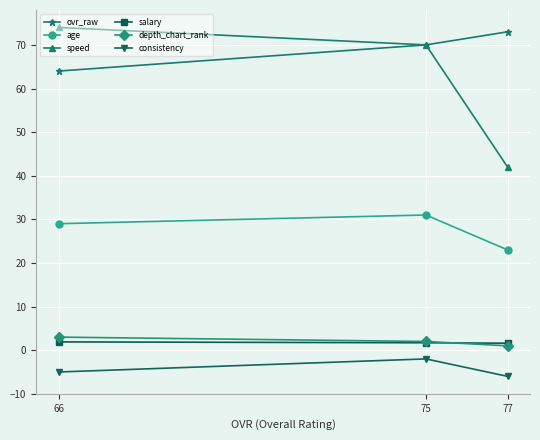

What is the sum of the consistency values at 75 and 66?

-7.0